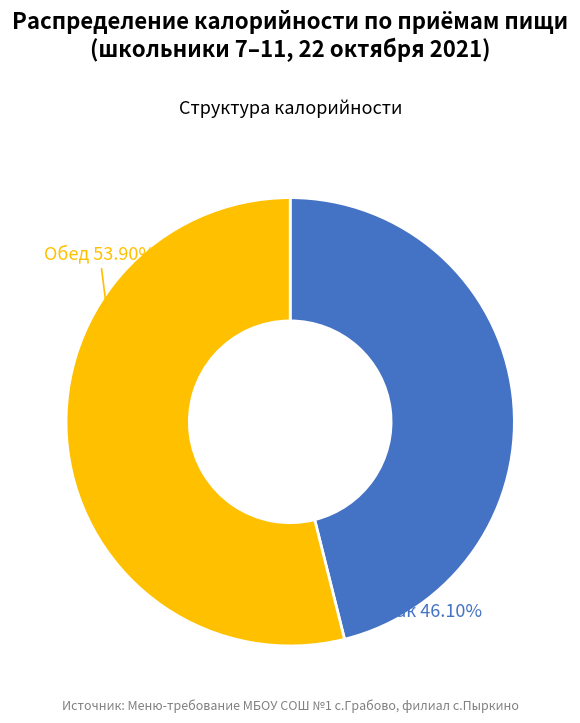

How many slices are in this pie chart?

2